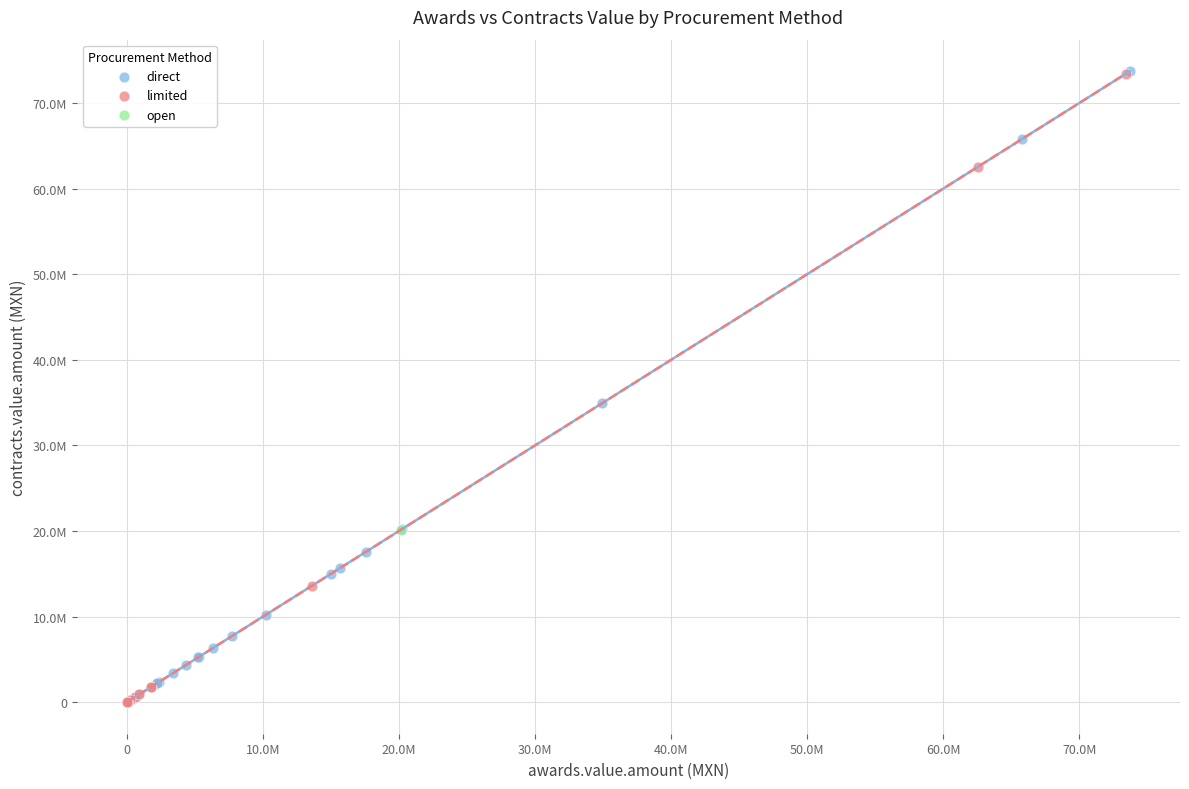

What are all the series names shown in the legend?

direct, limited, open